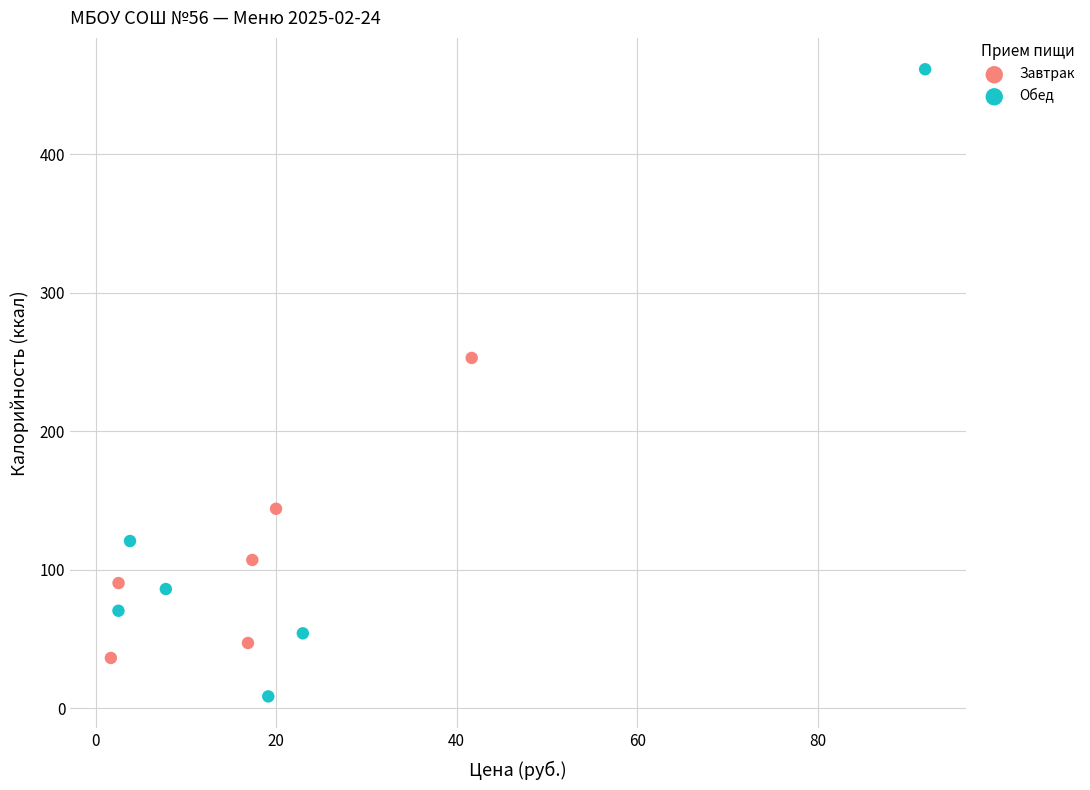

Which series reaches the maximum Y coordinate?

Обед